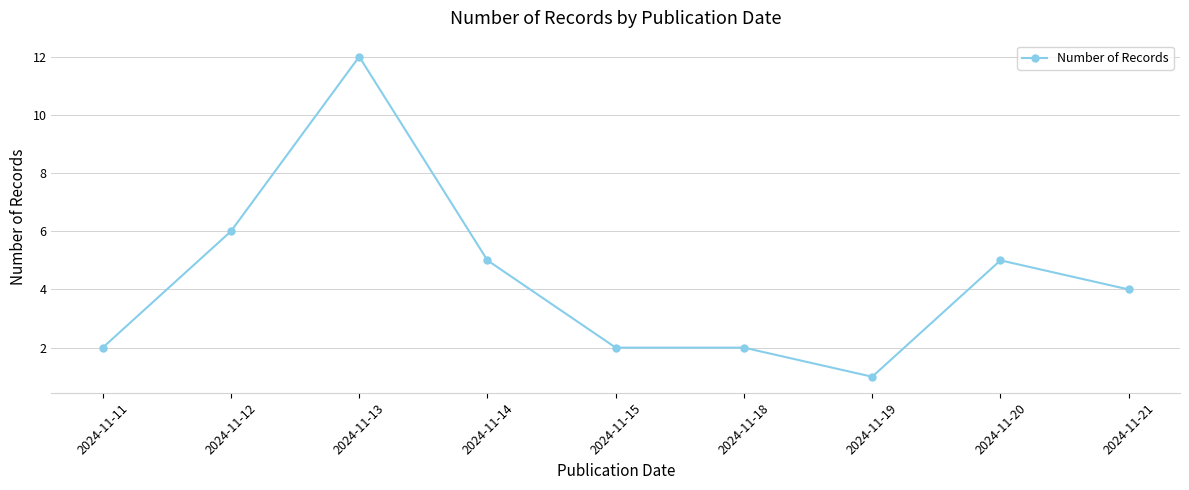

Reading right to left, what are all the values shown in this chart?

2024-11-21=4	2024-11-20=5	2024-11-19=1	2024-11-18=2	2024-11-15=2	2024-11-14=5	2024-11-13=12	2024-11-12=6	2024-11-11=2